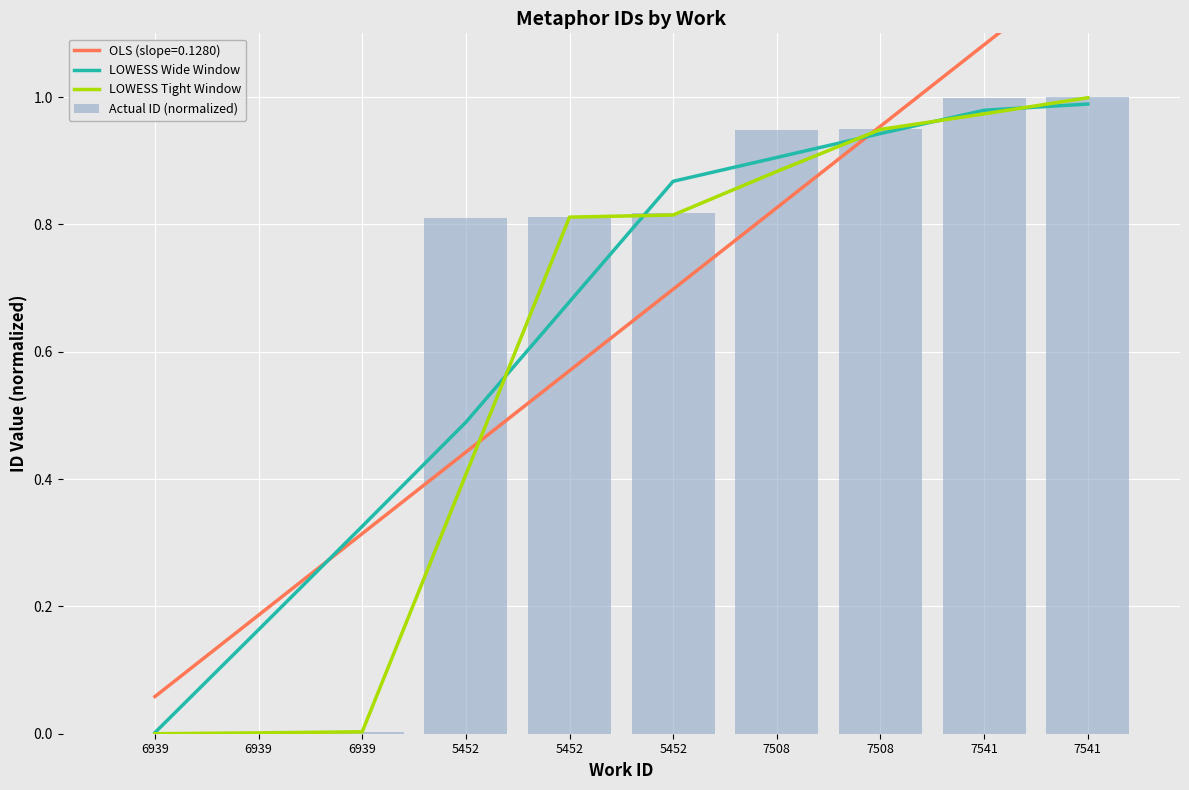

What is the sum of the Actual ID (normalized) values at 6939 and 7508?

1.0